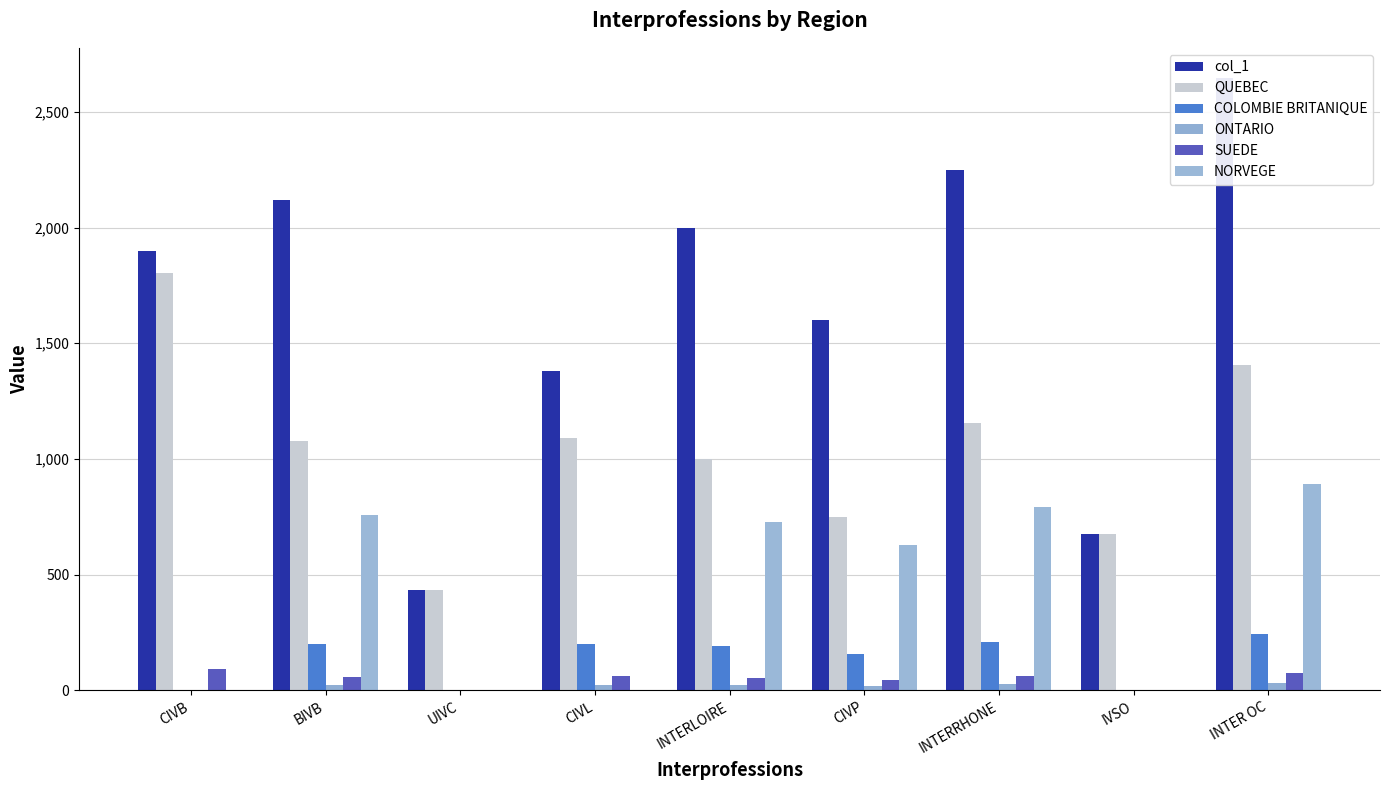

Count the number of data series in this chart.

6